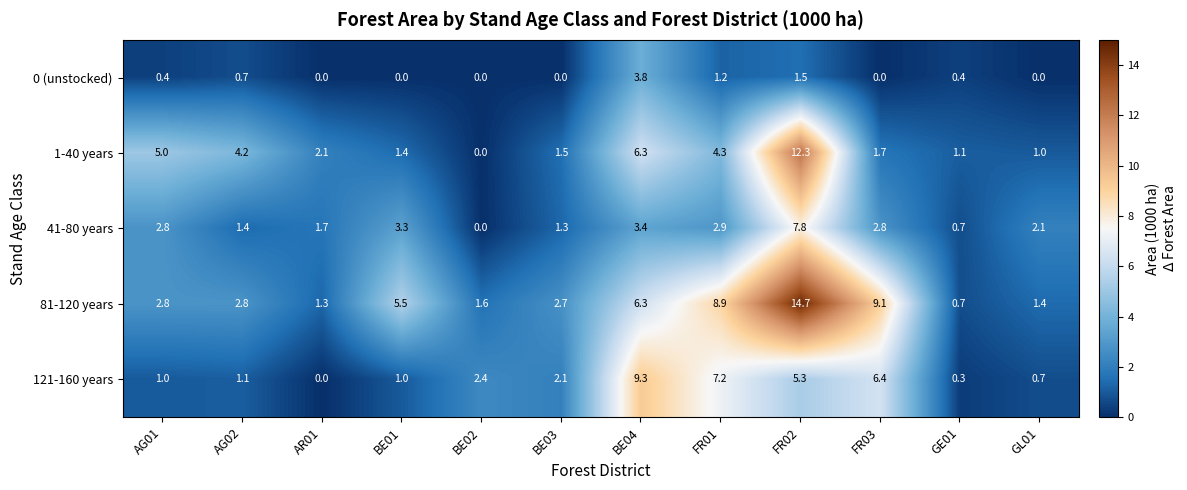

True or false: 0 (unstocked) has a value of 0.0 at AR01.

True